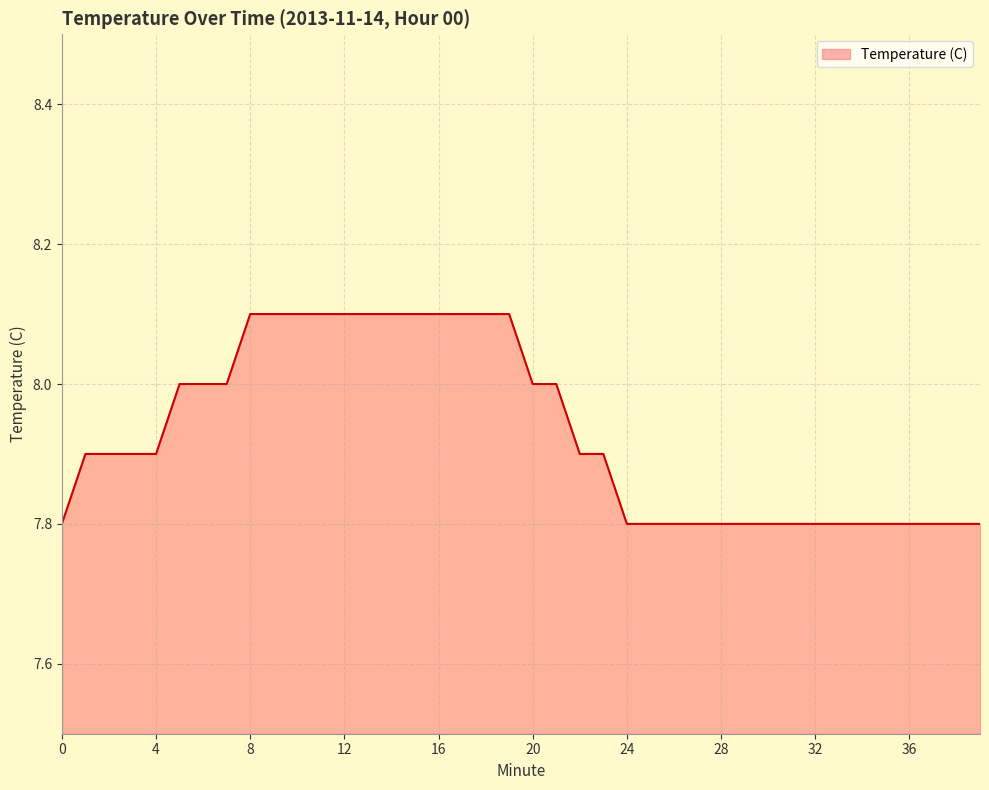

Does the chart display data point markers on the line(s)?

No